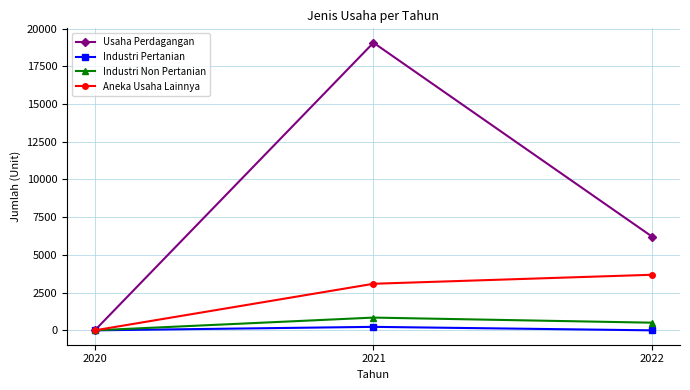

What is the sum of the Aneka Usaha Lainnya values at 2020 and 2021?

3087